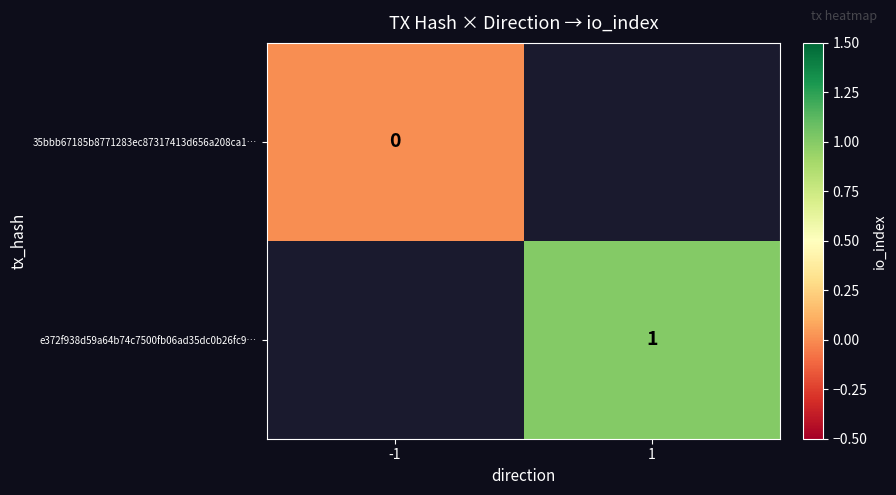

Is the value of 35bbb67185b8771283ec87317413d656a208ca1… at -1 greater than the value of e372f938d59a64b74c7500fb06ad35dc0b26fc9… at 1?

No